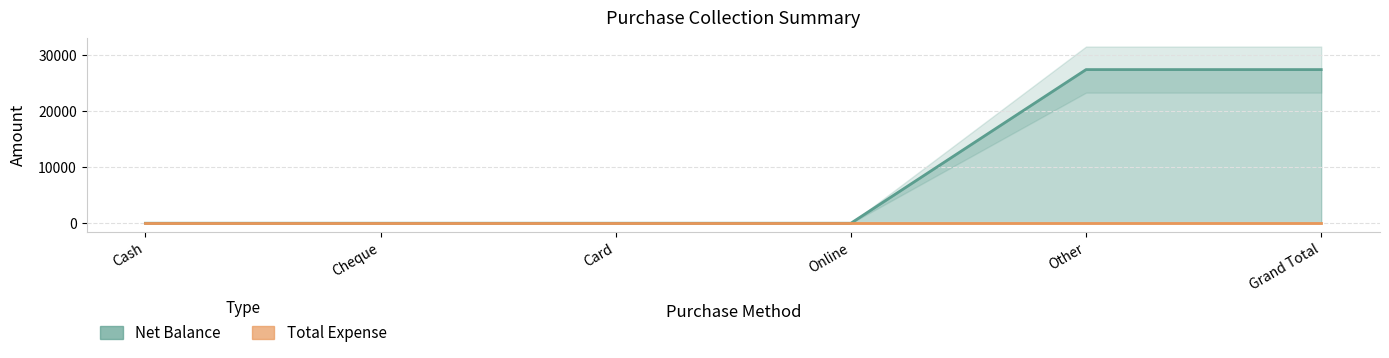

Reading left to right, transcribe all the data shown in this chart.

0	0	0	0	27475	27475